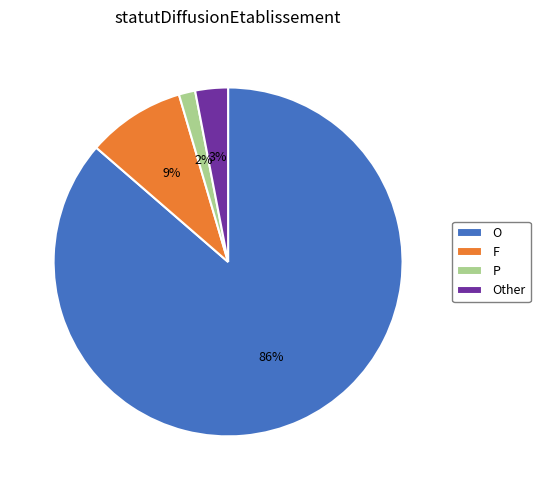

To the nearest percent, what portion does F represent?

9%